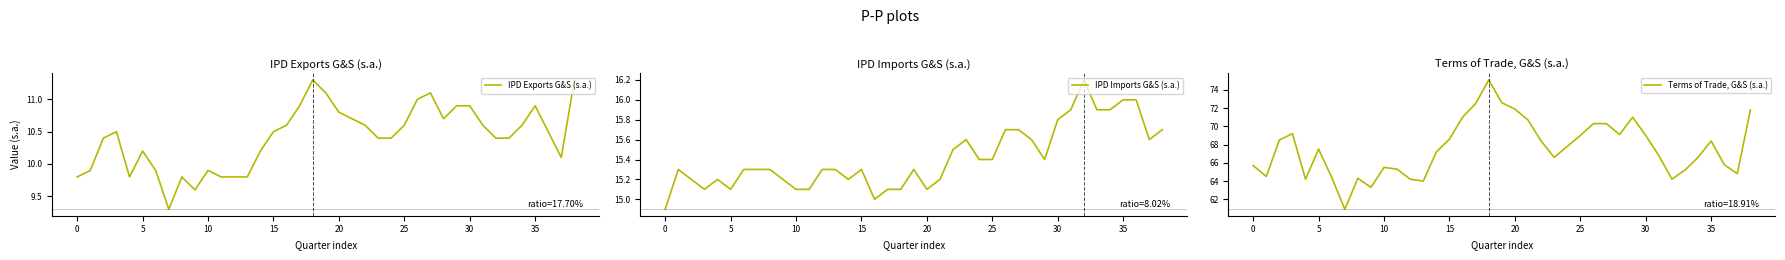

What is the total value across all series at 22?

94.5